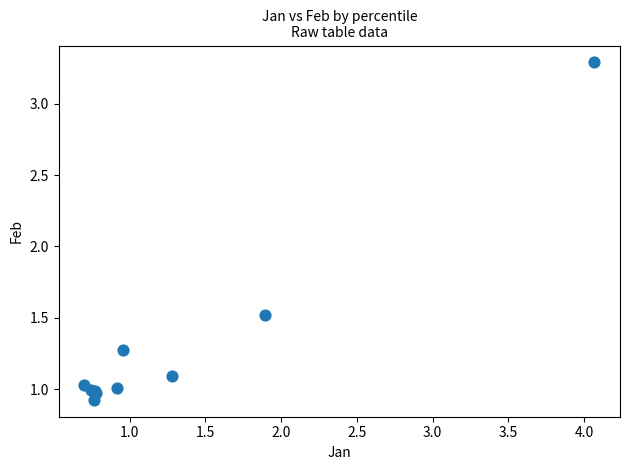

What Y value in the scatter plot is closest to 2?

1.5